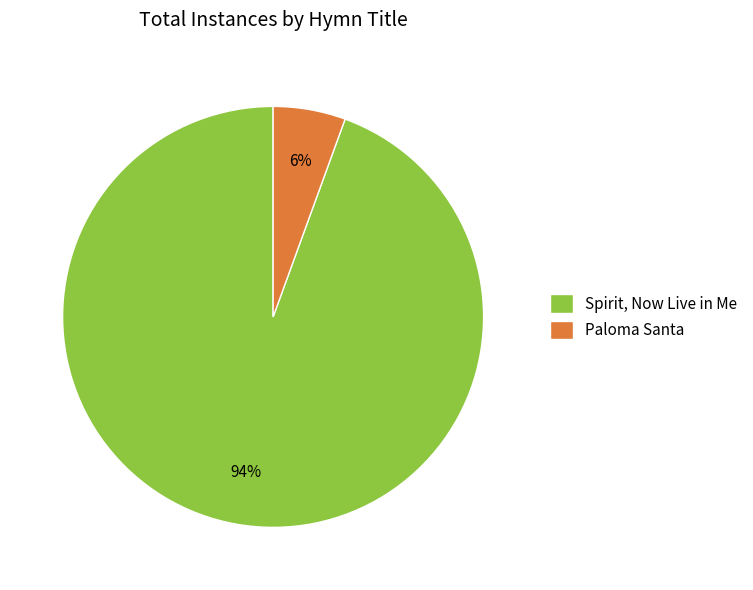

Which slice is the smallest?

Paloma Santa